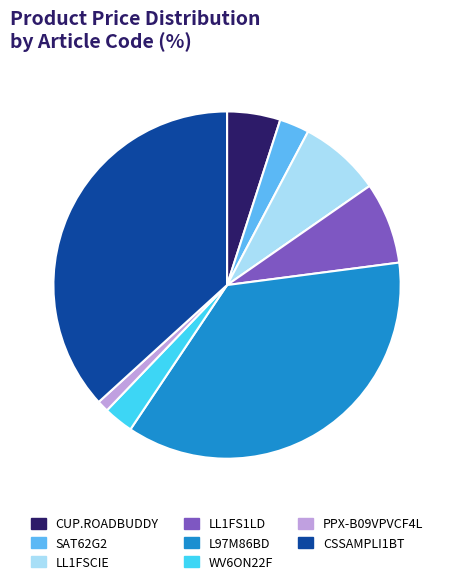

Which has a higher value, LL1FSCIE or CUP.ROADBUDDY?

LL1FSCIE